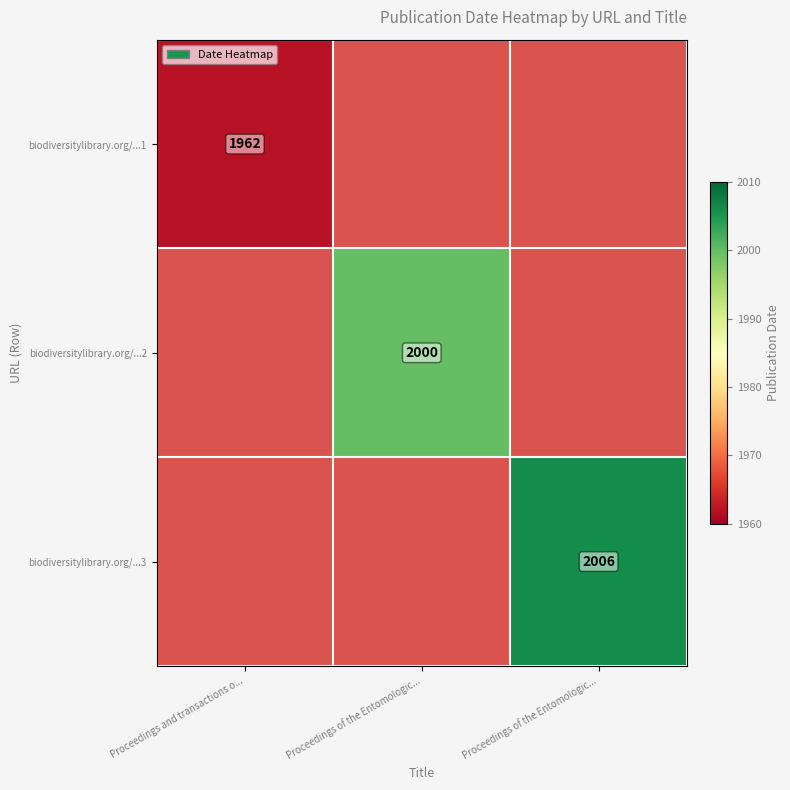

Which has a higher value, Proceedings and transactions o... or Proceedings of the Entomologic...?

Proceedings of the Entomologic...